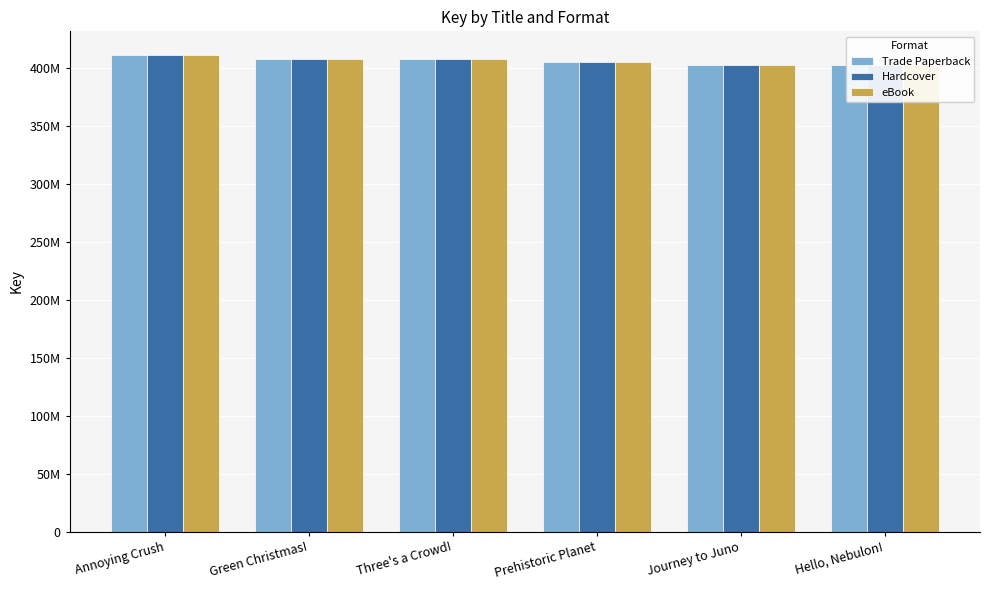

True or false: eBook has a value of 140476475 at Hello, Nebulon!.

False